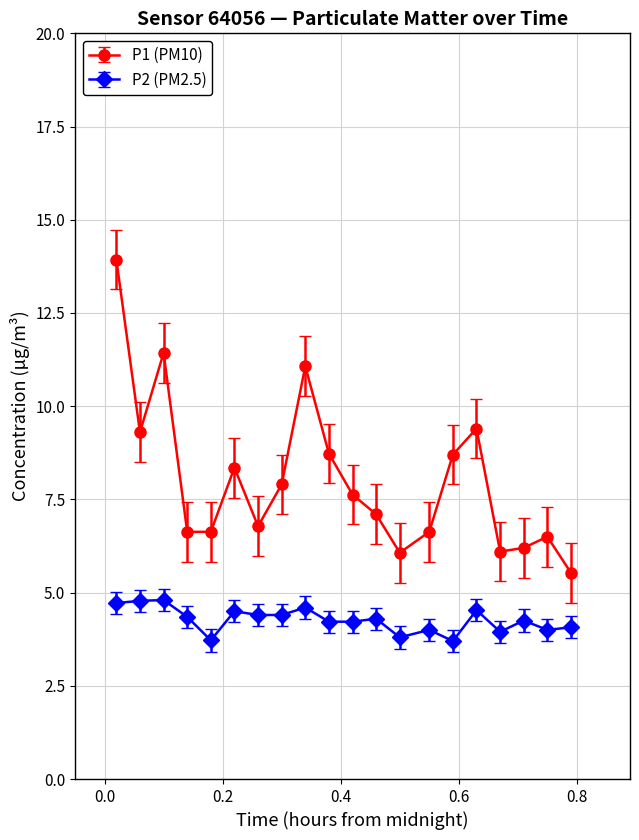

What is the minimum value for P1 (PM10)?

5.5